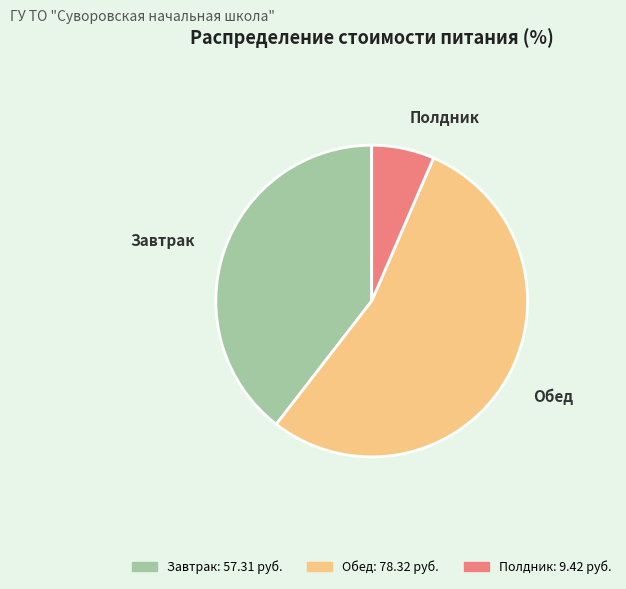

Which category has the smallest portion of the pie?

Полдник